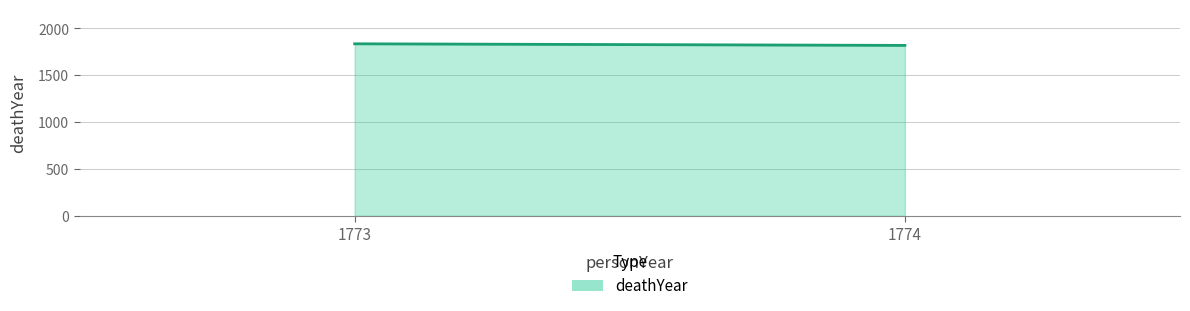

Reading left to right, list all the values displayed in this chart.

1836	1819